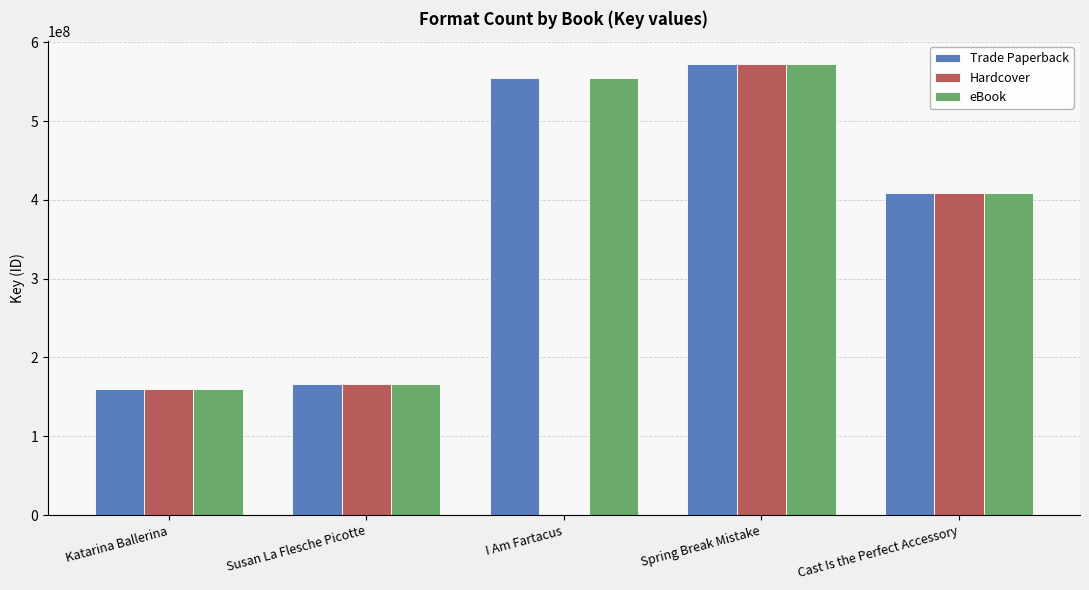

What is the average value of the Trade Paperback series?

372366691